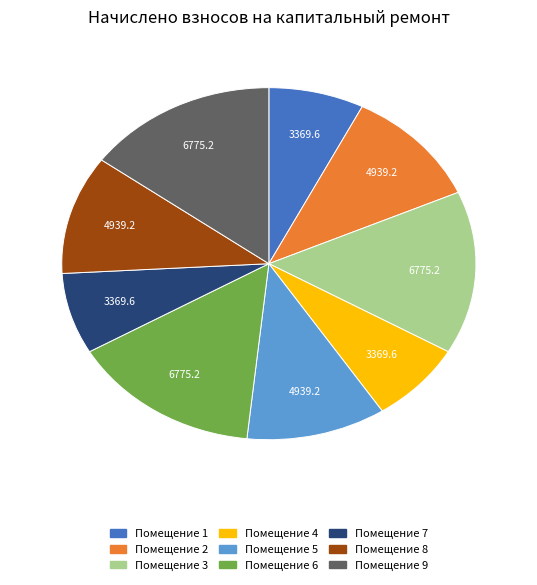

Is there a majority slice in this chart?

No